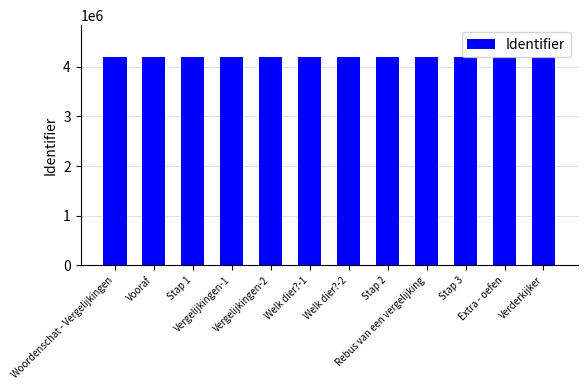

What is the label of the 11th bar from the right?

Vooraf